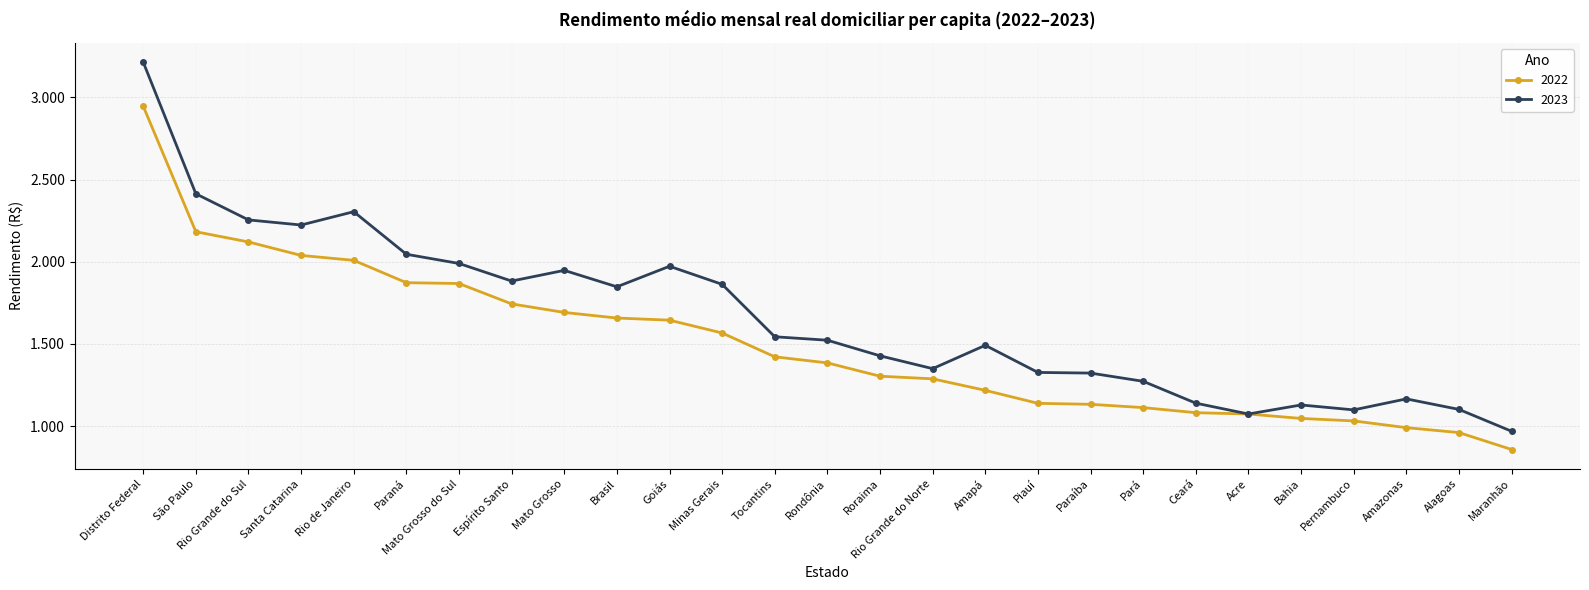

Is this an area chart (filled region under the line)?

No